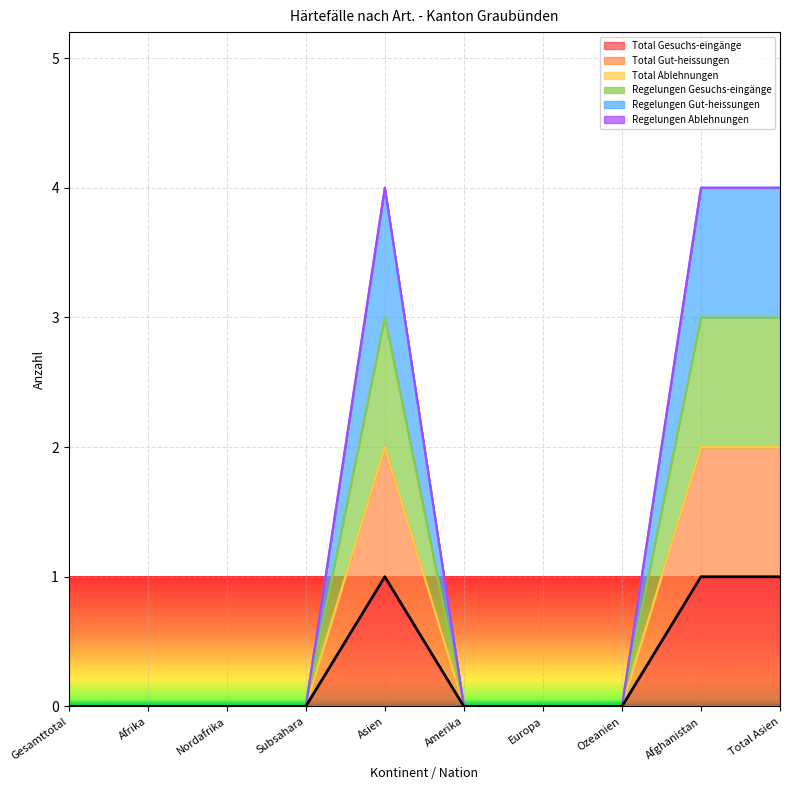

What position from the left is Nordafrika?

3